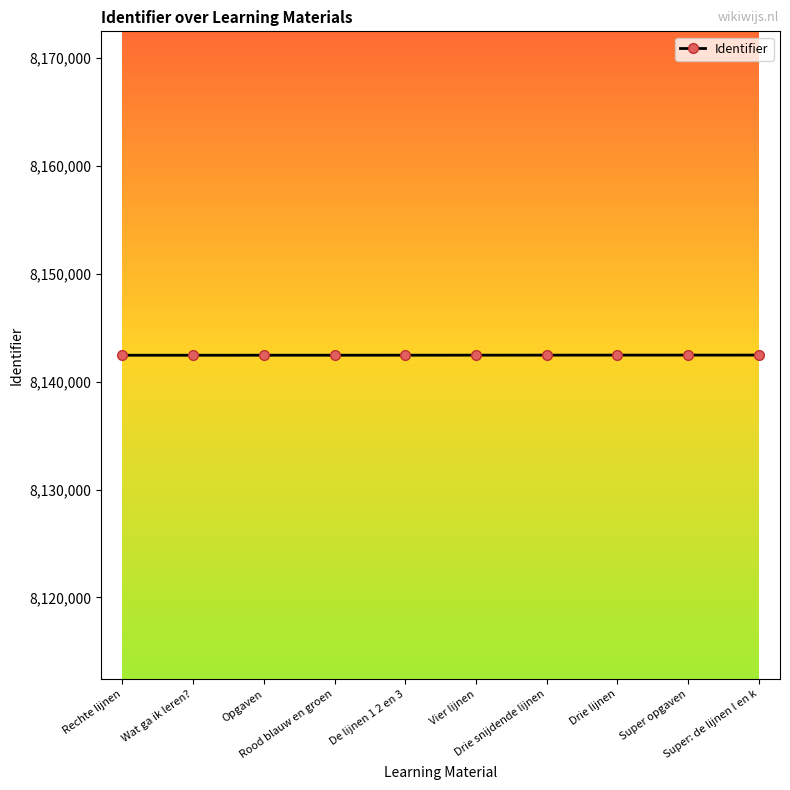

What is the smallest value displayed?

8142446